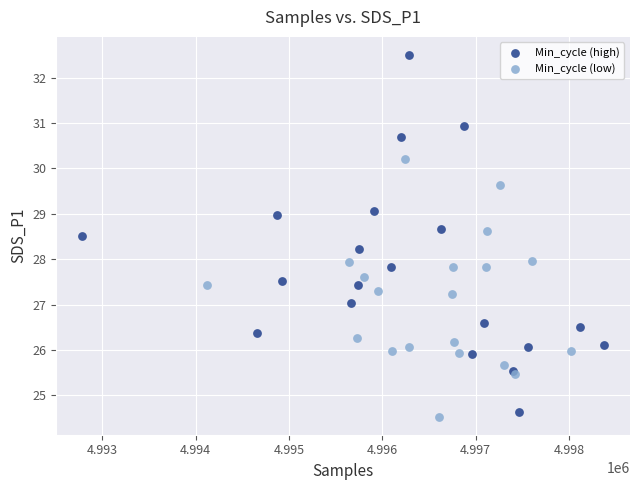

Which series reaches the maximum Y coordinate?

Min_cycle (high)